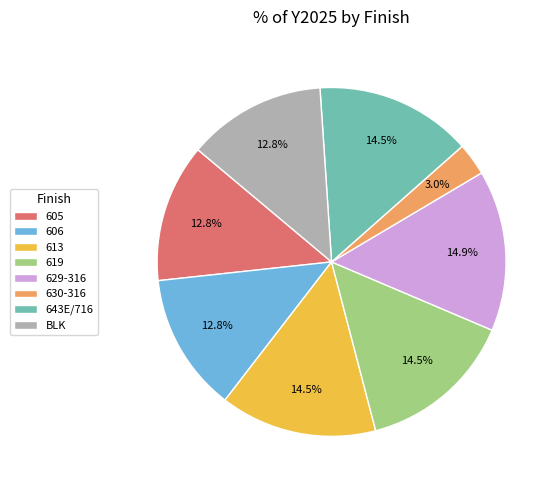

Is the sum of BLK and 606 greater than half?

No